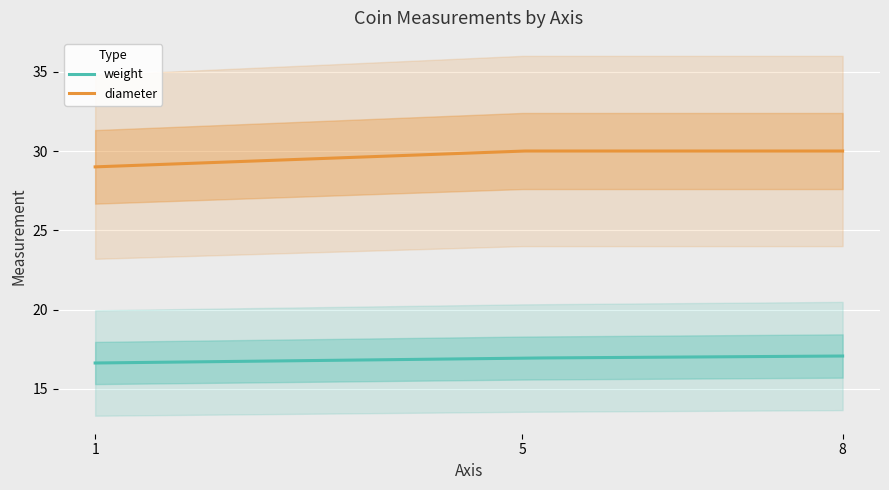

Reading left to right, what are all the values shown in this chart?

weight: 1=16.6	5=16.9	8=17.1
diameter: 1=29.0	5=30.0	8=30.0